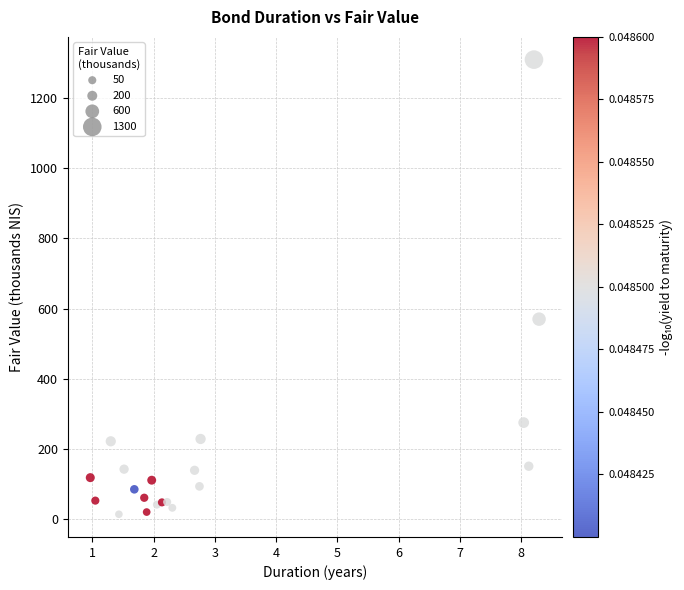

What Y value in the scatter plot is closest to 661?

569.9